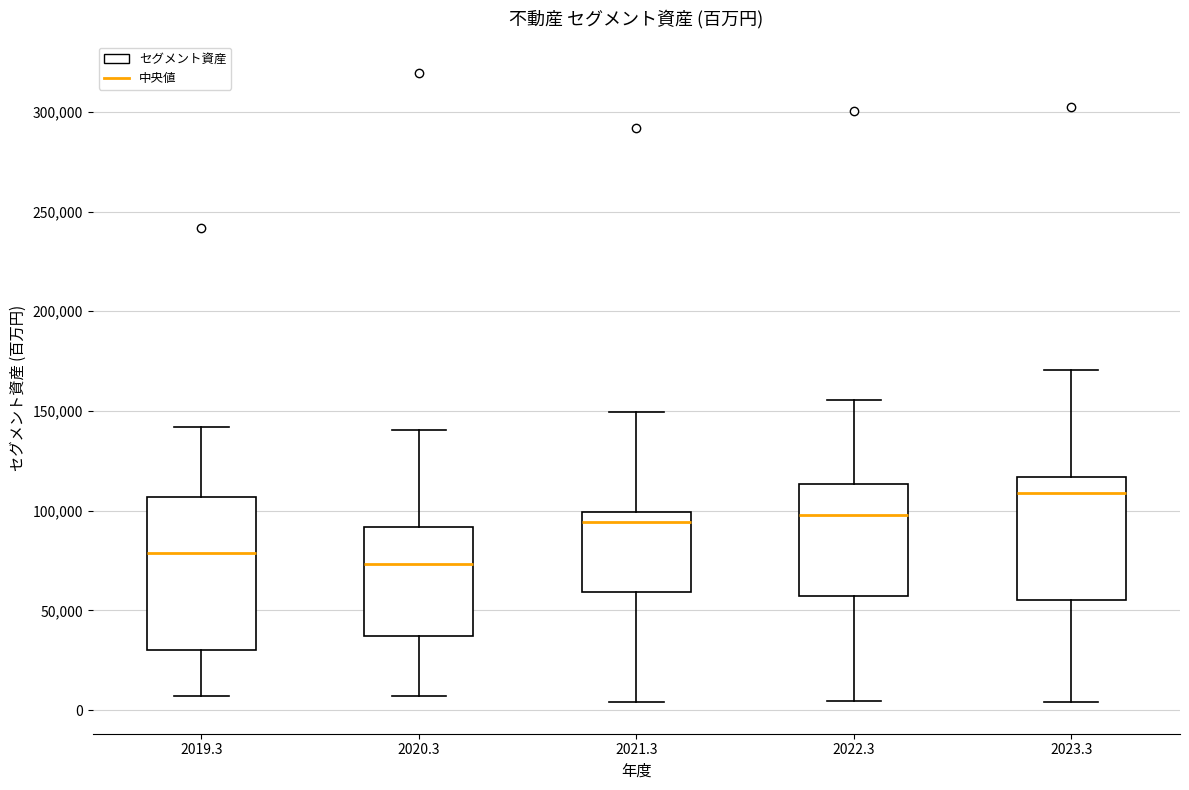

Reading left to right, read every box against the y-axis: the position of its median line, the range the box covers, and the ends of its whiskers. The values are not printed on the chart, so give them approximately, as read against the axis.

2019.3: median 80000, box 30000 to 105000, whiskers 5000 to 140000
2020.3: median 75000, box 35000 to 90000, whiskers 5000 to 140000
2021.3: median 95000, box 60000 to 100000, whiskers 5000 to 150000
2022.3: median 100000, box 55000 to 115000, whiskers 5000 to 155000
2023.3: median 110000, box 55000 to 115000, whiskers 5000 to 170000